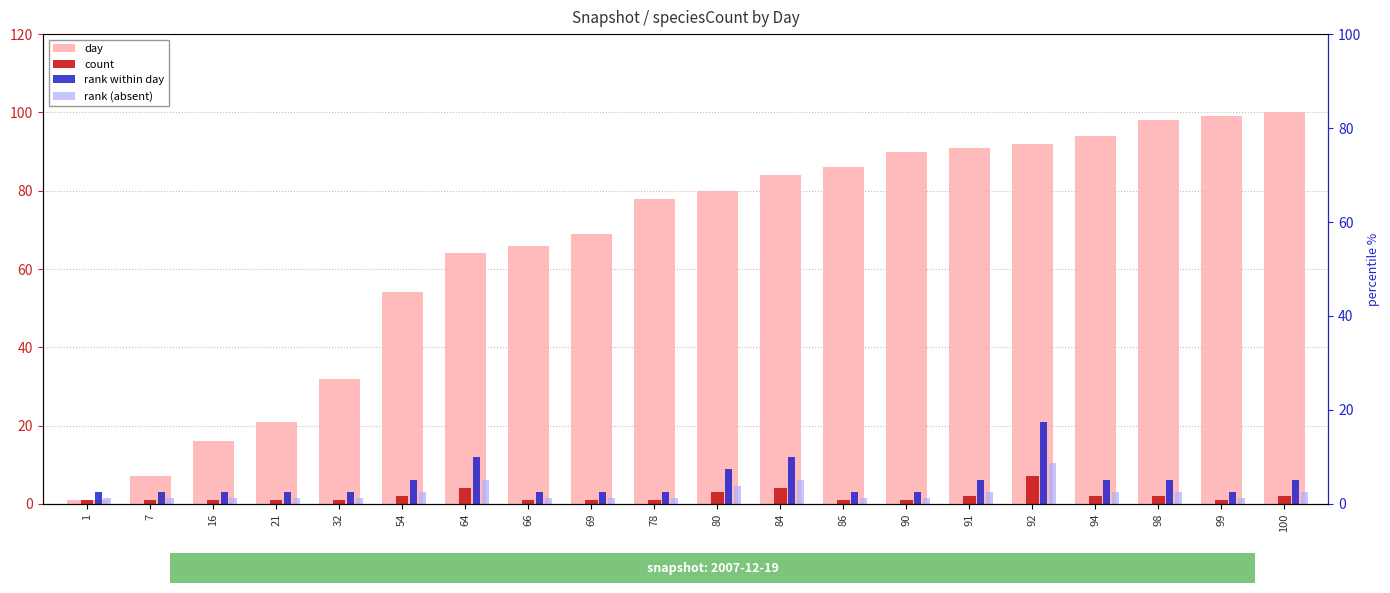

Which series has the largest total across all categories?

day